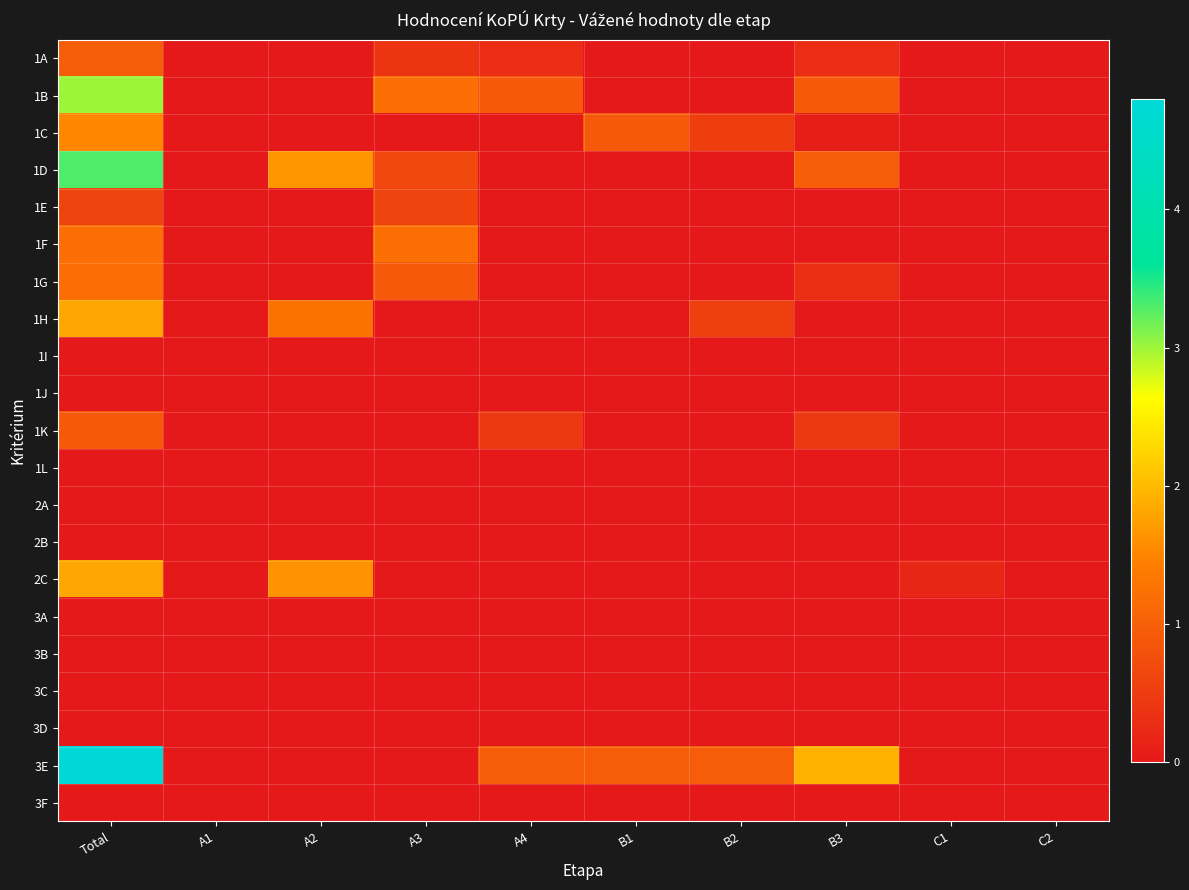

Rank the series at B1 from lowest to highest value.

1A, 1B, 1D, 1E, 1F, 1G, 1H, 1I, 1J, 1K, 1L, 2A, 2B, 2C, 3A, 3B, 3C, 3D, 3F, 1C, 3E